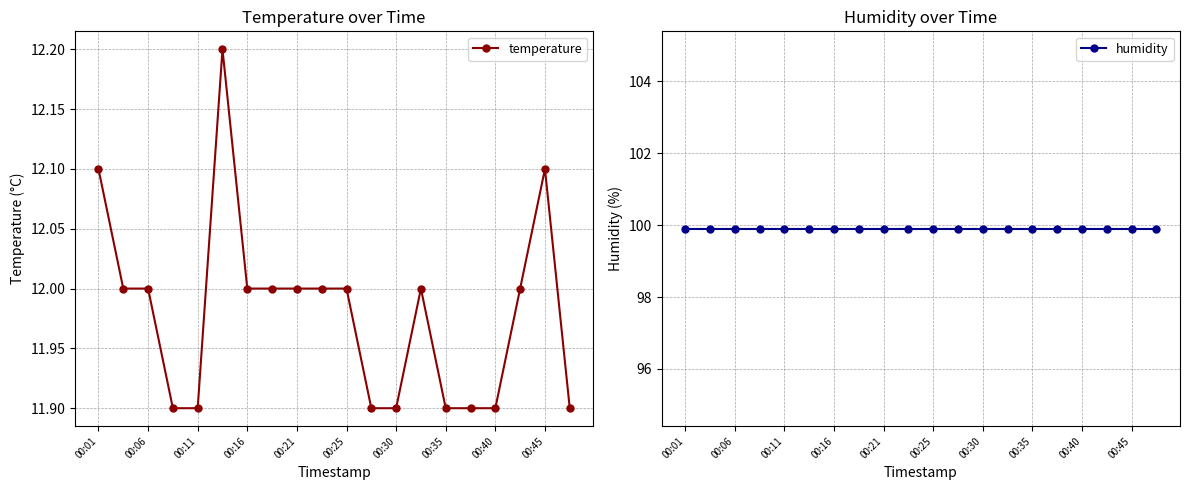

True or false: temperature has a value of 4.2 at 00:11.

False